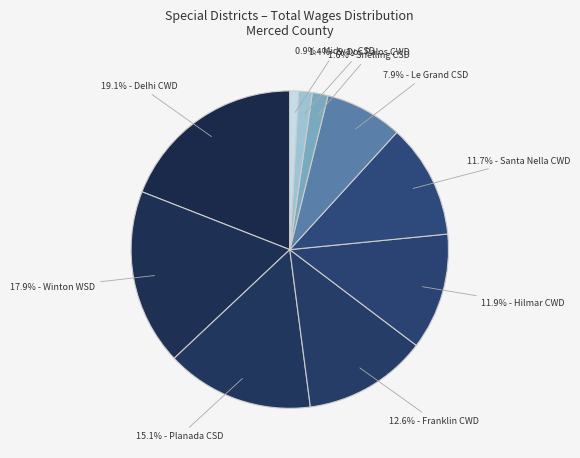

How many slices are in this pie chart?

10